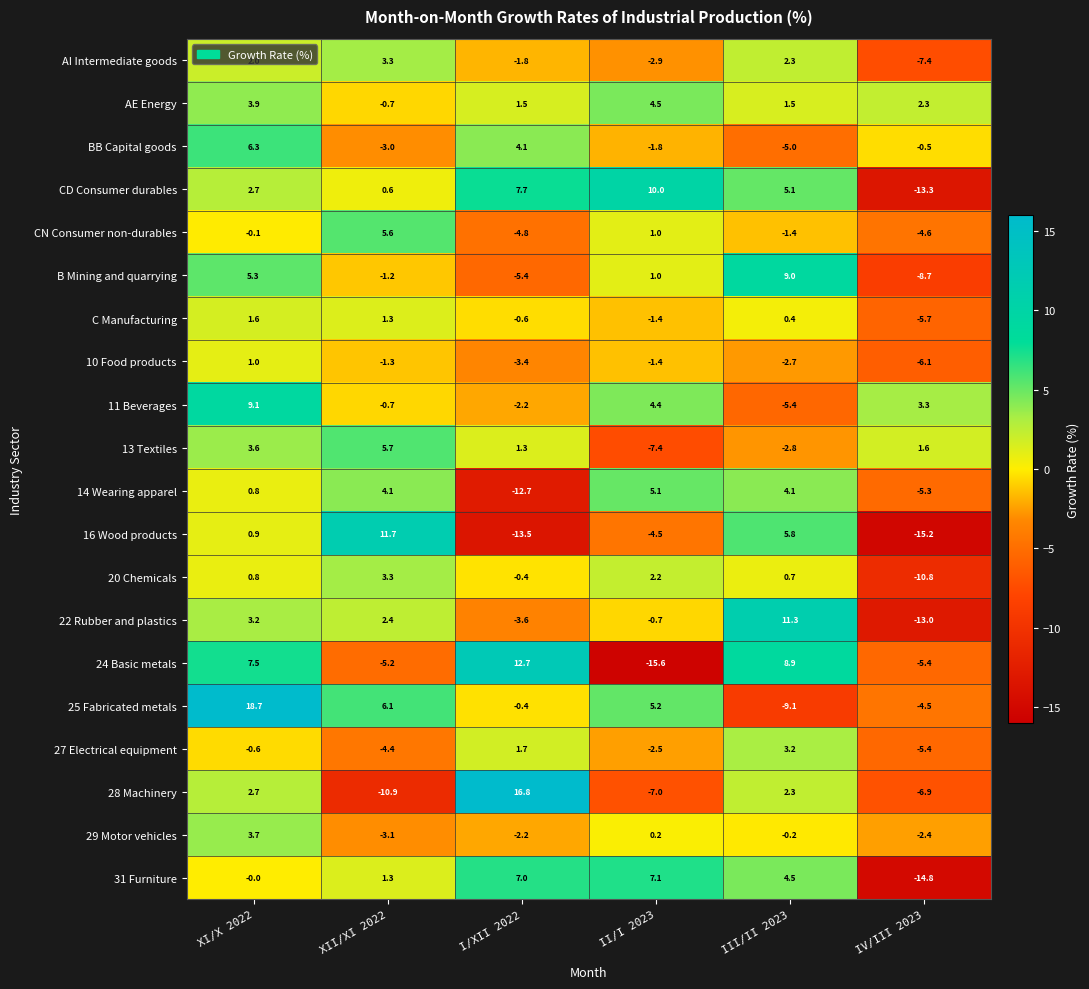

Where is 25 Fabricated metals nearest to the value 4?

II/I 2023